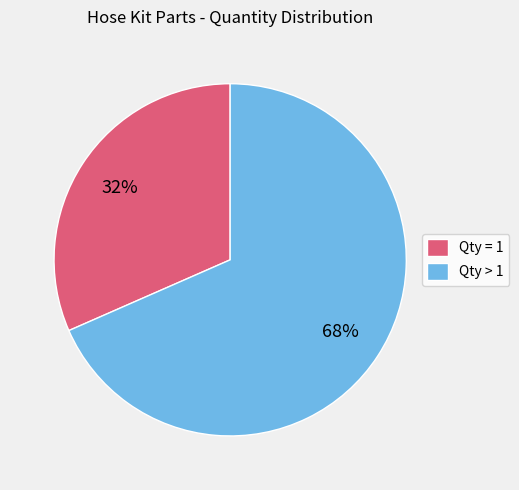

True or false: Qty = 1 accounts for 41% of the total.

False